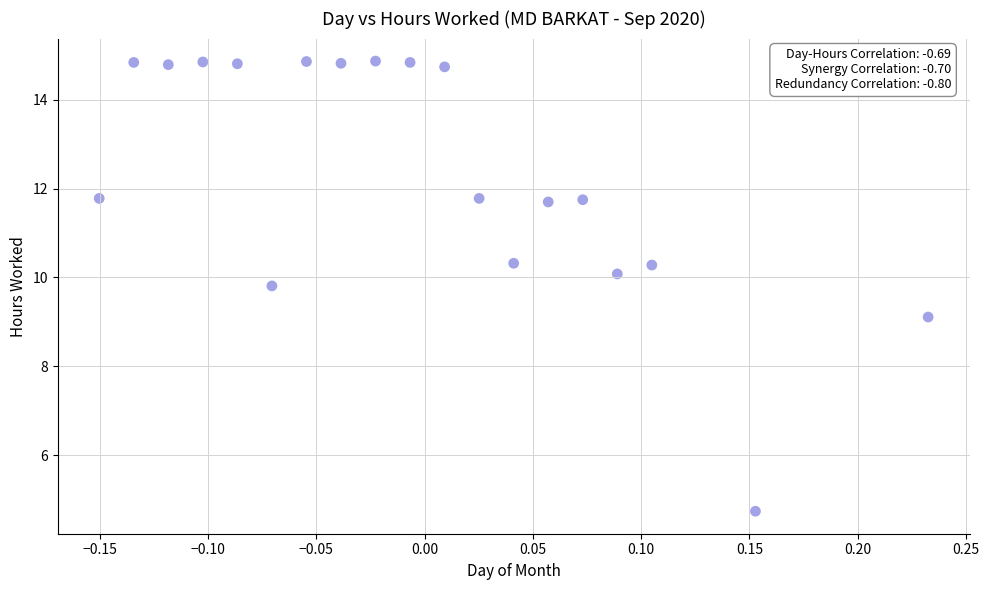

What is the range of Y values (max minus min)?

10.1